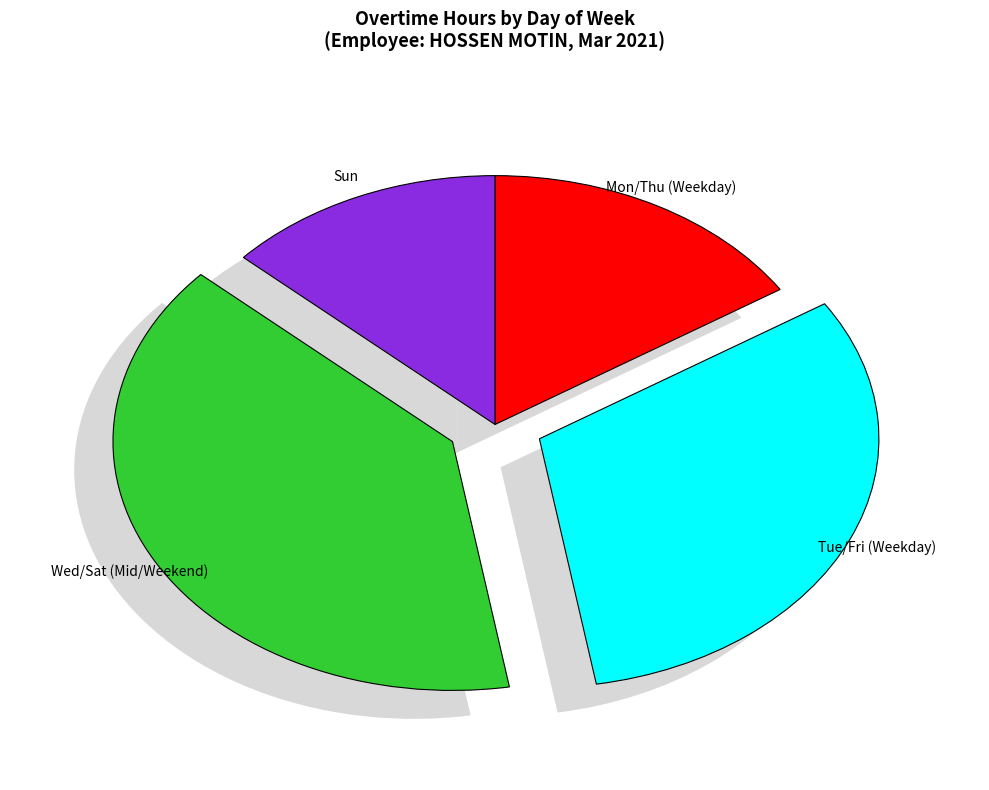

Is it true that Mon is 1% of the pie?

False